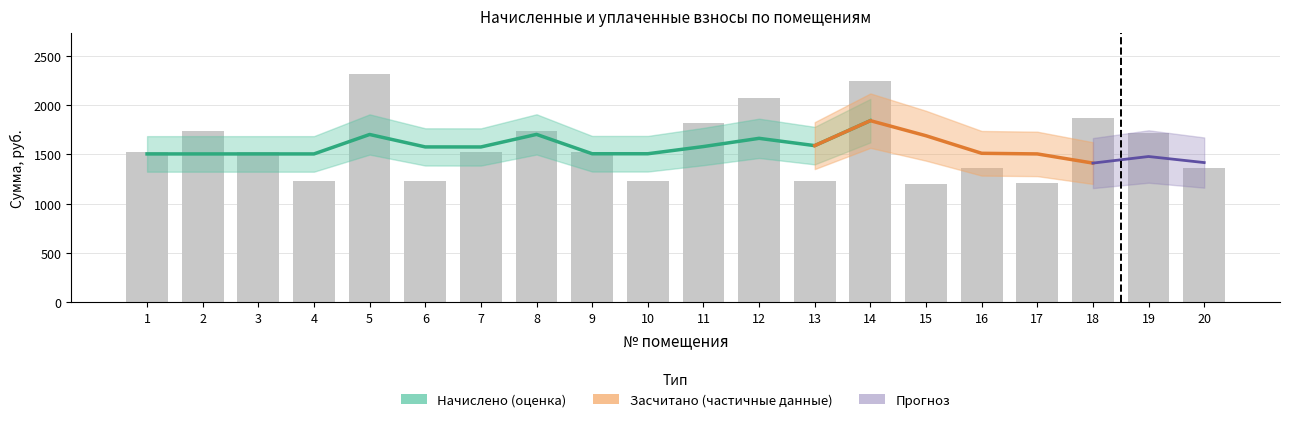

What is the spread (max minus min) of values at 18?

1872.8